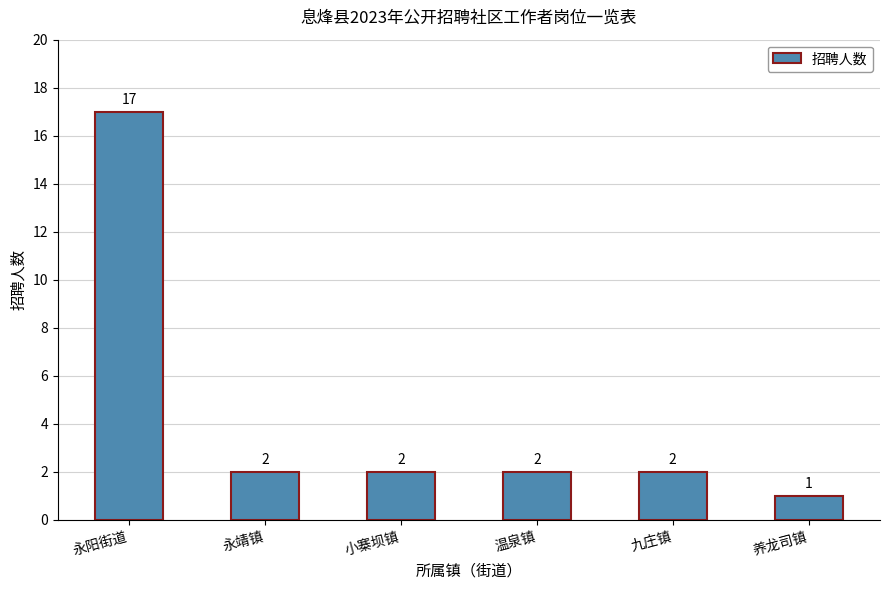

Where does the data first go above 2?

永阳街道